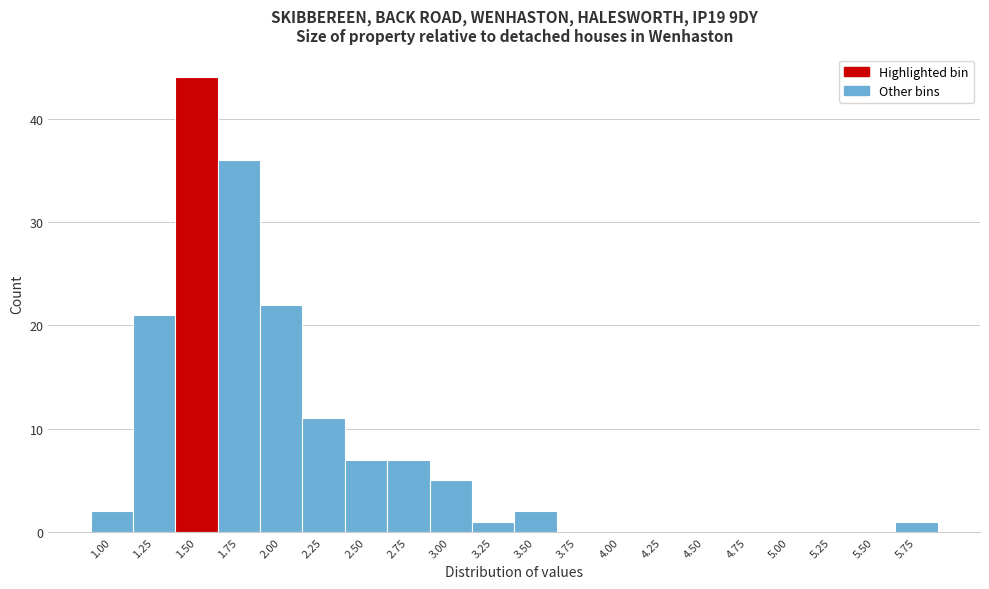

Reading right to left, list all the values displayed in this chart.

5.75=1	5.50=0	5.25=0	5.00=0	4.75=0	4.50=0	4.25=0	4.00=0	3.75=0	3.50=2	3.25=1	3.00=5	2.75=7	2.50=7	2.25=11	2.00=22	1.75=36	1.50=44	1.25=21	1.00=2